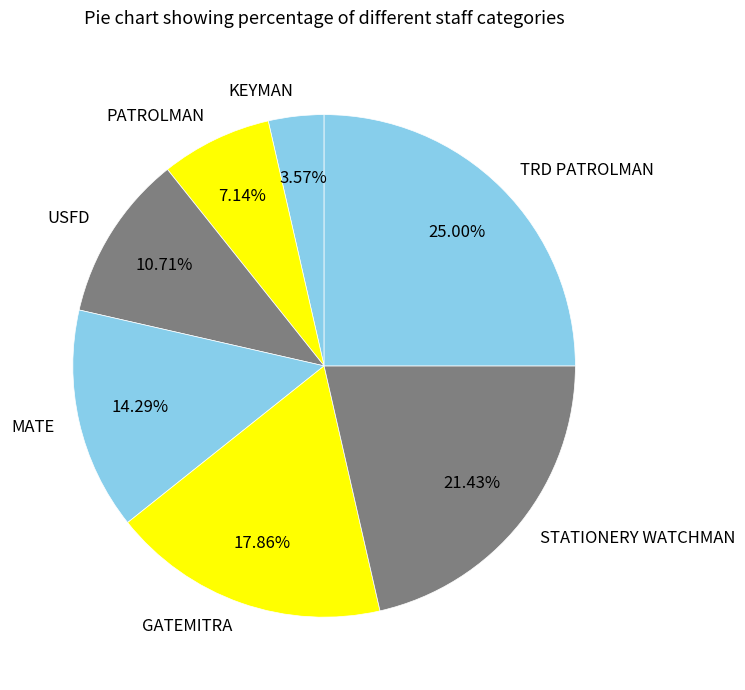

Count the number of slices in the pie.

7